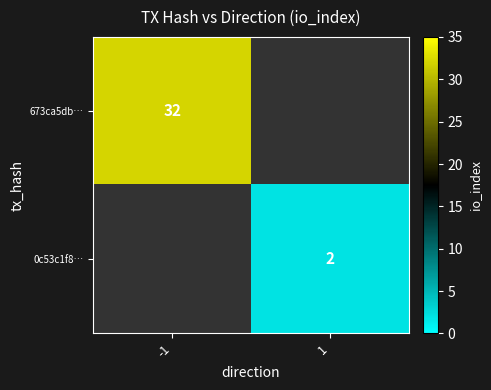

The value of 673ca5db… at -1 is 32. True or false?

True